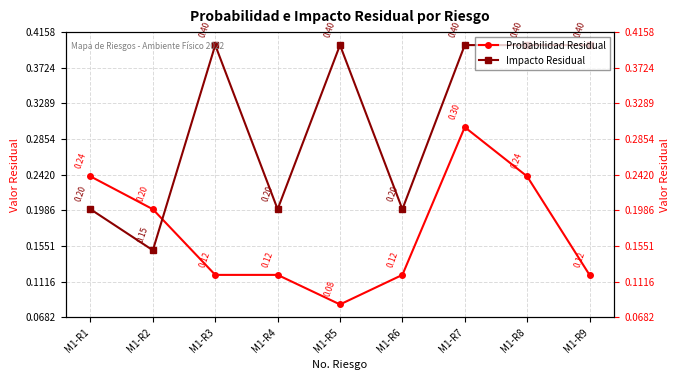

Rank the series by their average value, from lowest to highest.

Probabilidad Residual, Impacto Residual